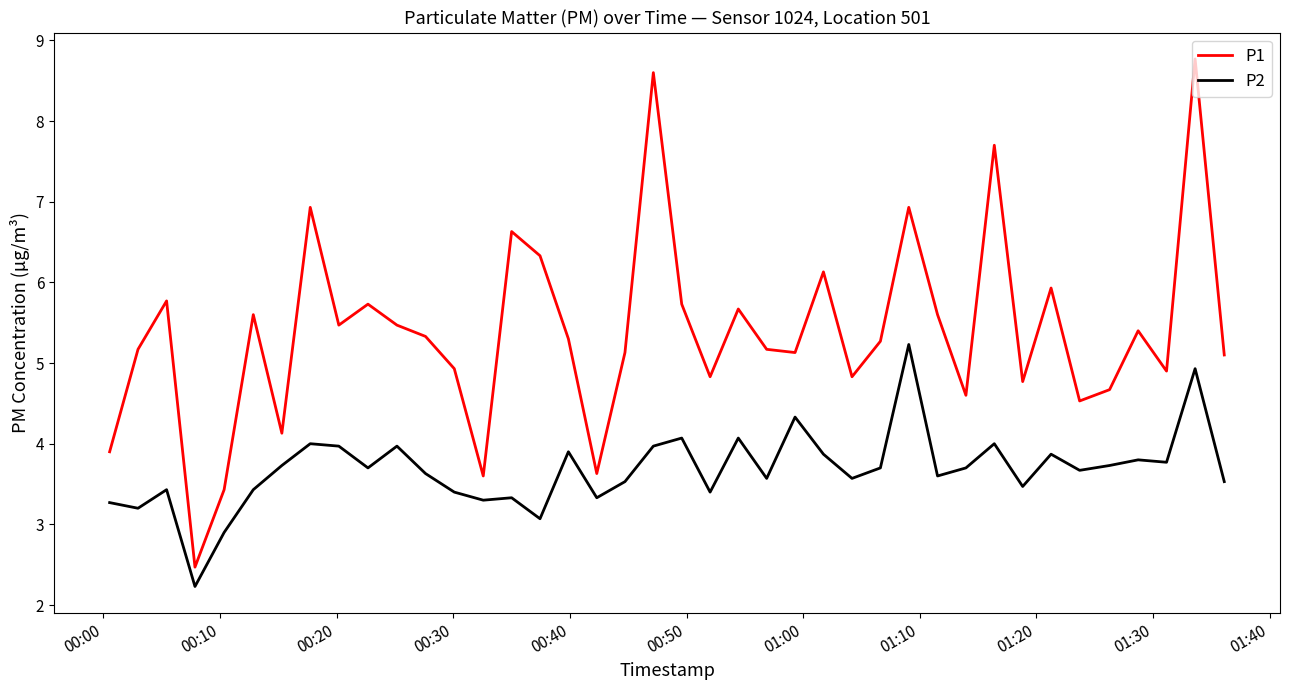

What is the smallest value displayed?

2.2